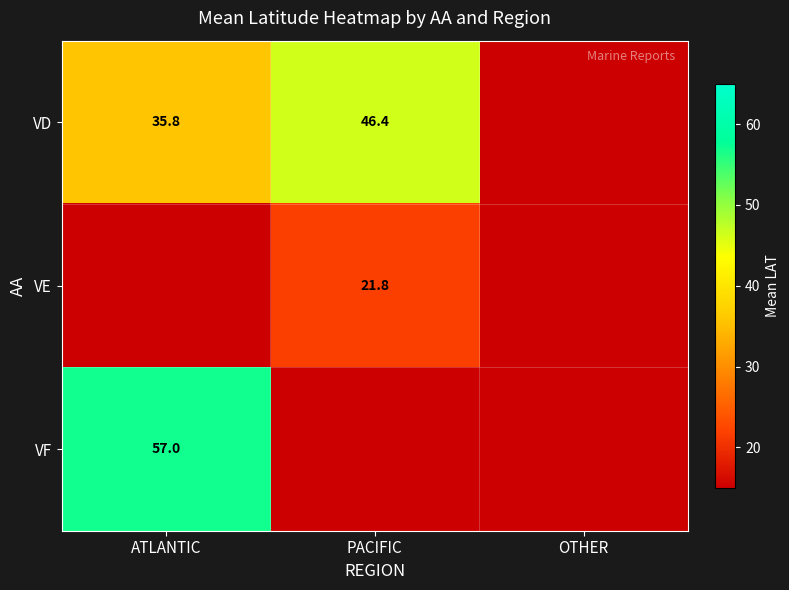

The VD series shows 46.4 at PACIFIC. True or false?

True